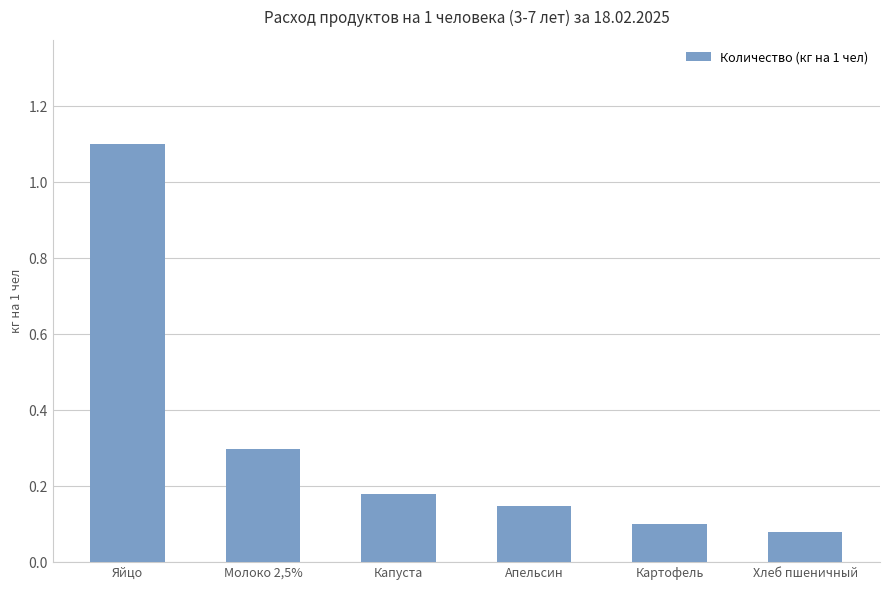

Is it true that the value at Капуста is 0.3?

False